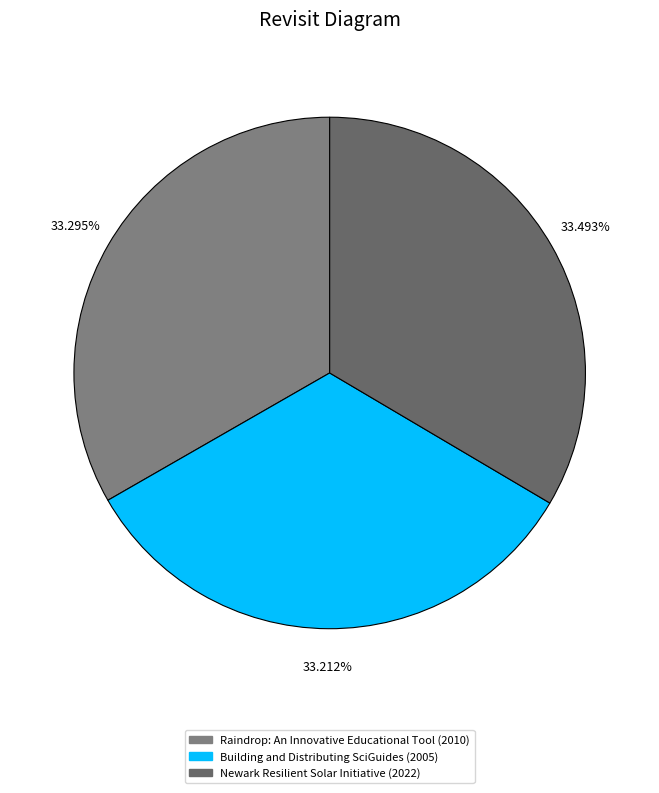

To the nearest percent, what percentage of the pie is Newark Resilient Solar Initiative?

33%